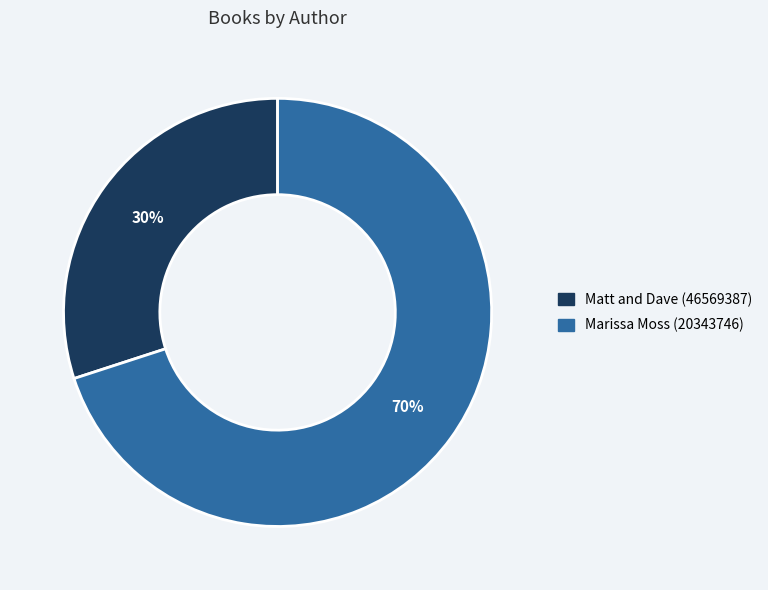

Do Marissa Moss (20343746) and Matt and Dave (46569387) together represent more than half of the pie?

Yes